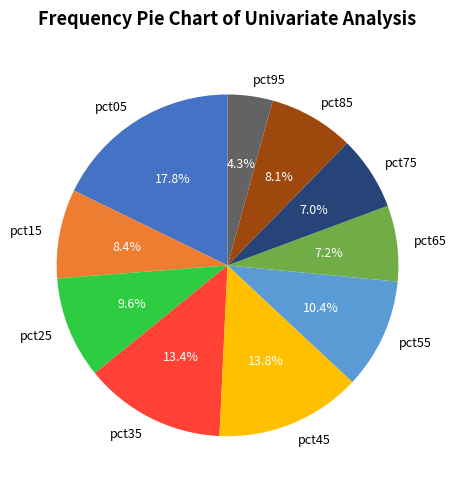

How many slices are in this pie chart?

10